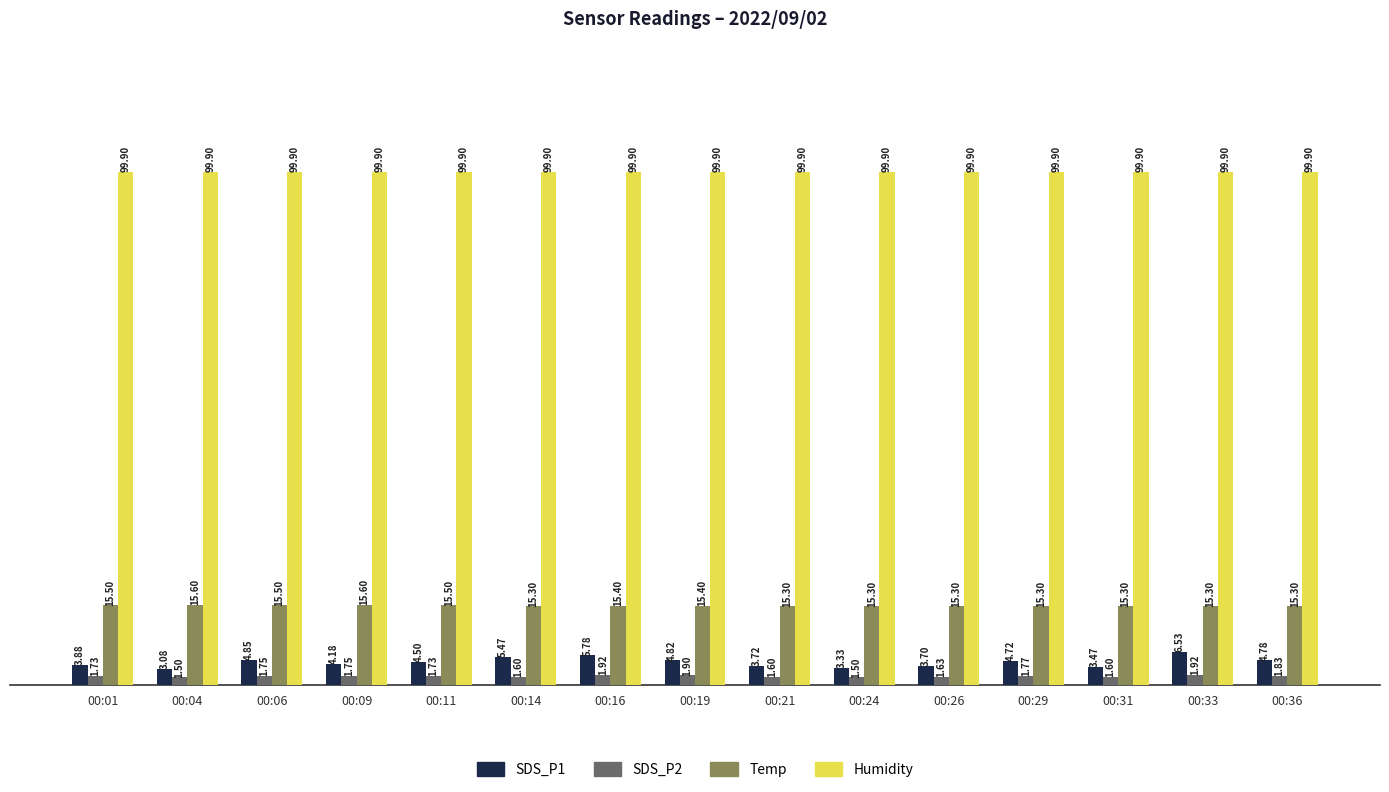

Does the chart contain stacked bars?

No